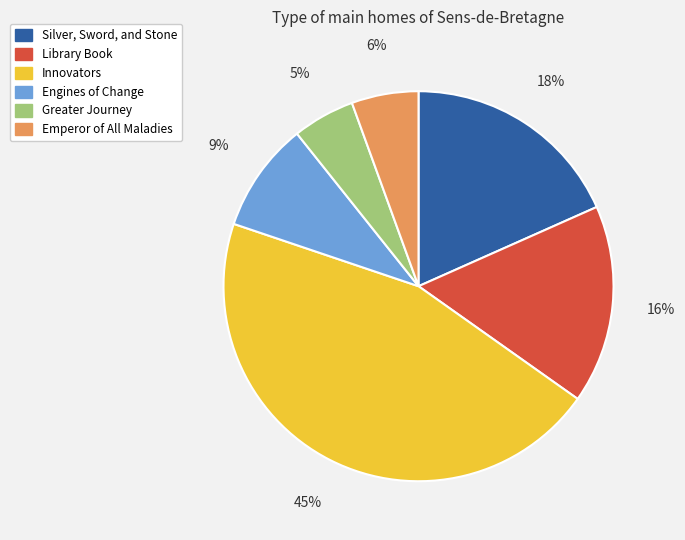

Count the number of slices in the pie.

6